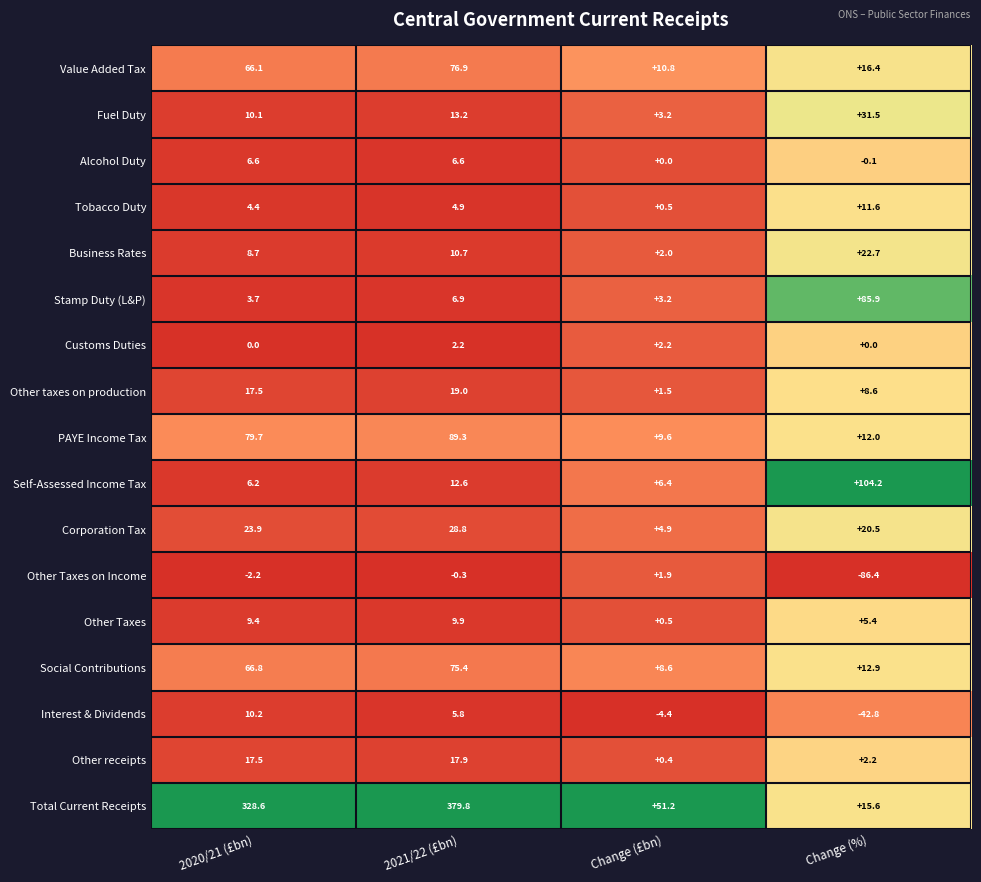

What is the approximate value of Other receipts at 2021/22 (£bn)?

17.9